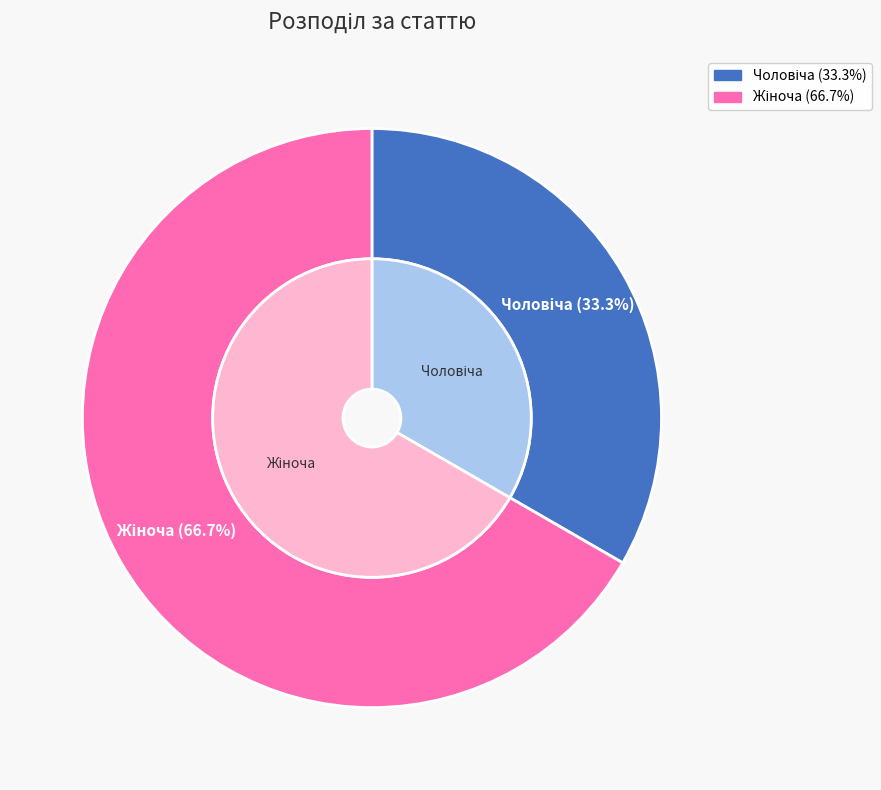

To the nearest percent, what is the combined percentage of Чоловіча and Жіноча?

100%